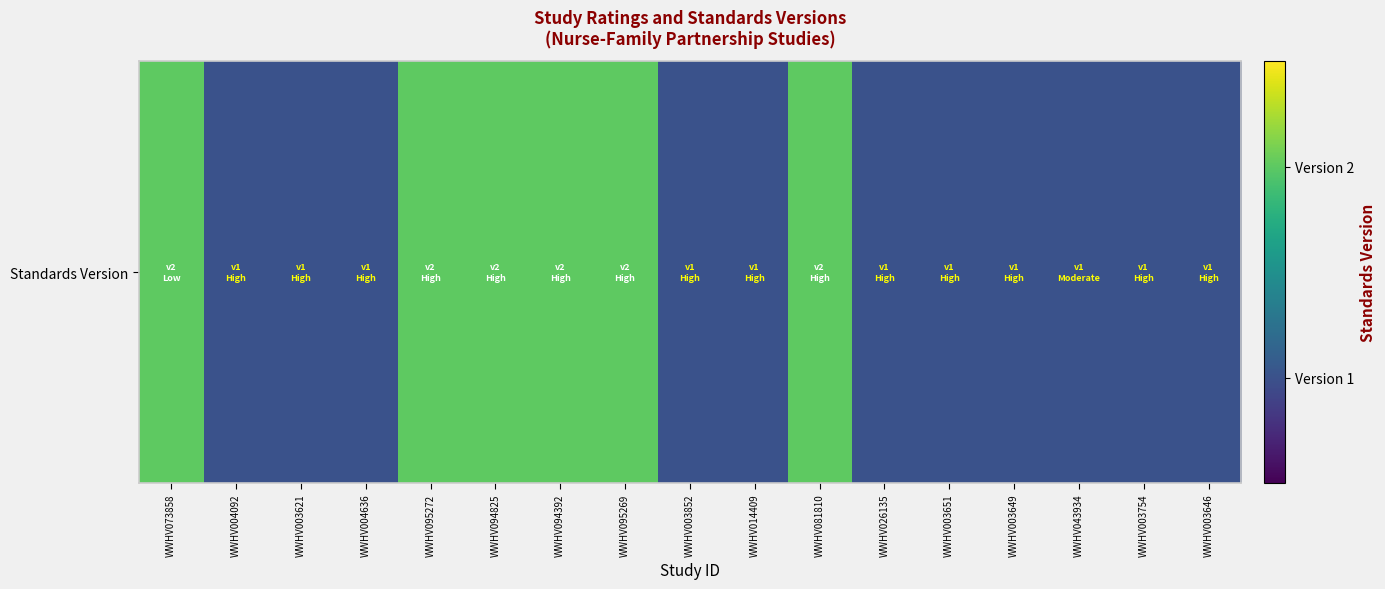

What is the maximum value shown in the chart?

2